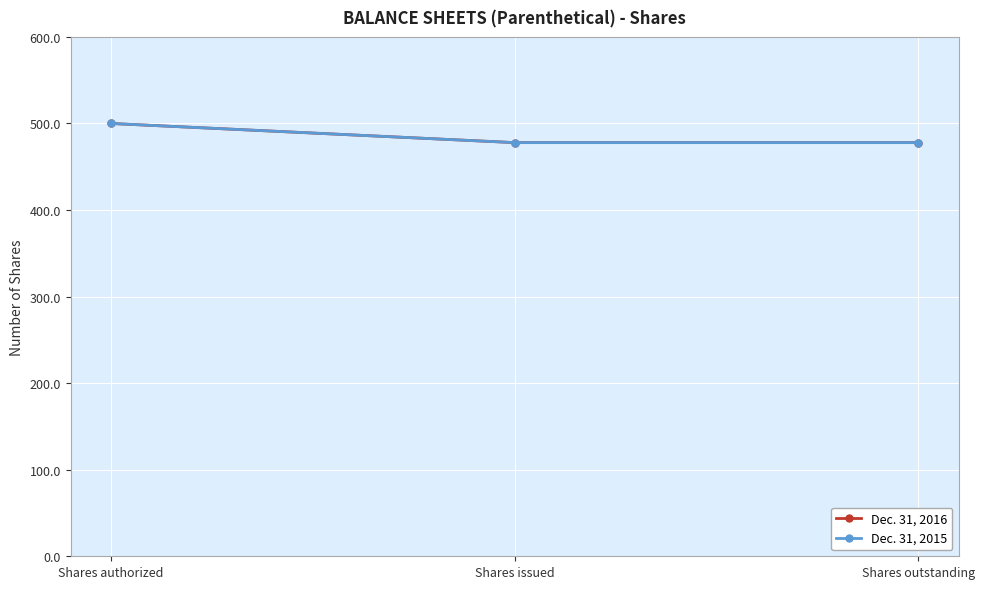

Is this an area chart (filled region under the line)?

No